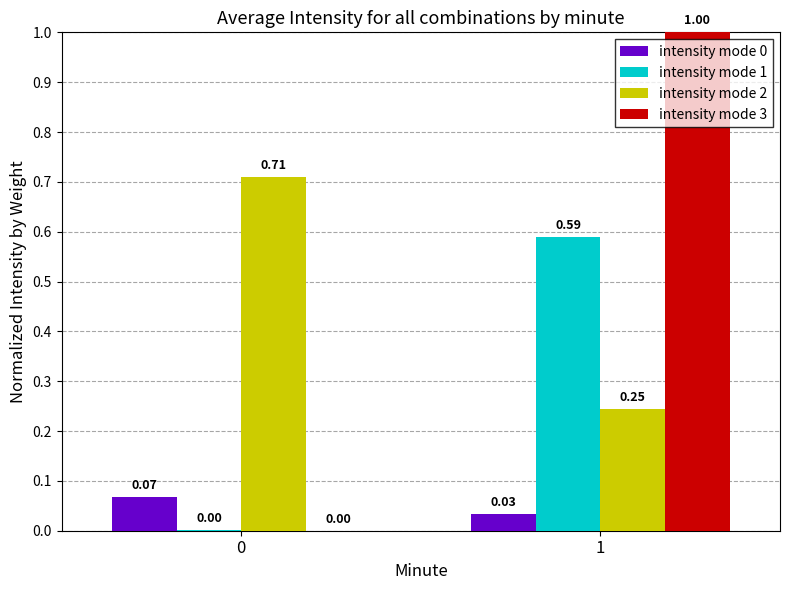

Where is intensity mode 2 nearest to the value 0?

1